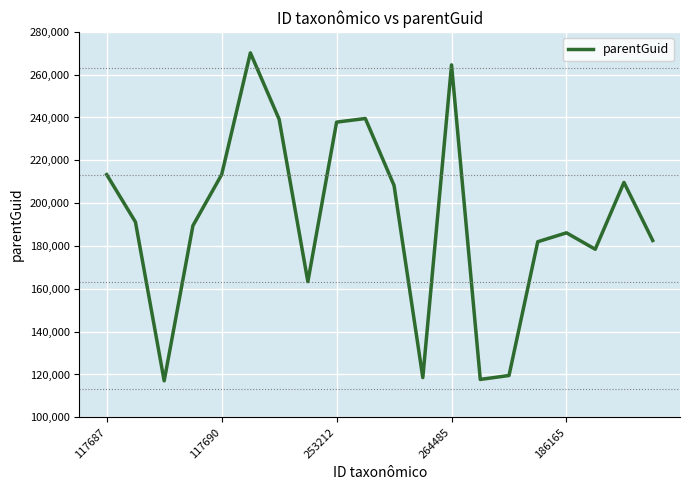

What is the difference between the maximum and minimum values?

153144